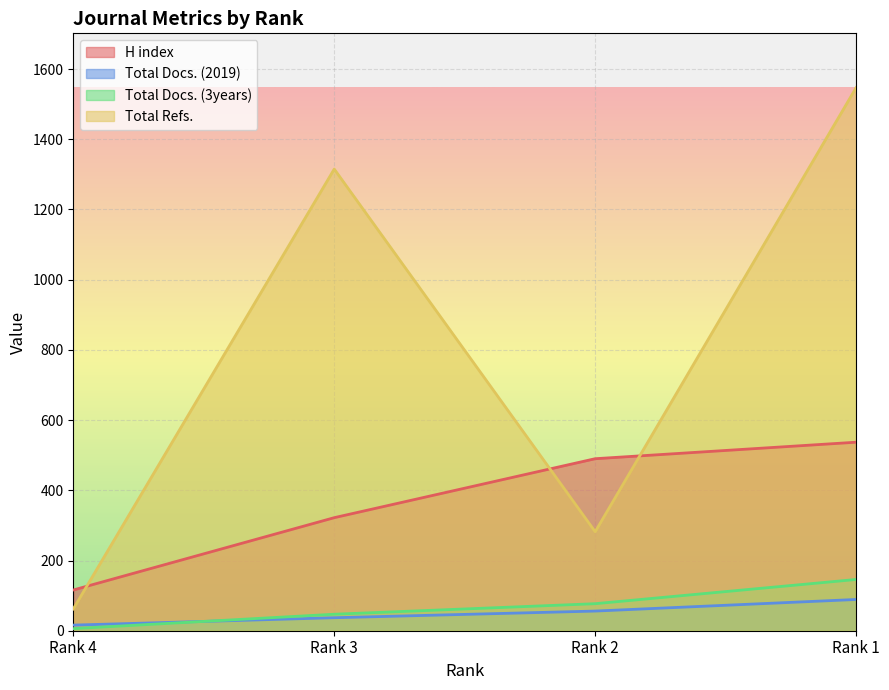

How many categories are shown in the chart?

4